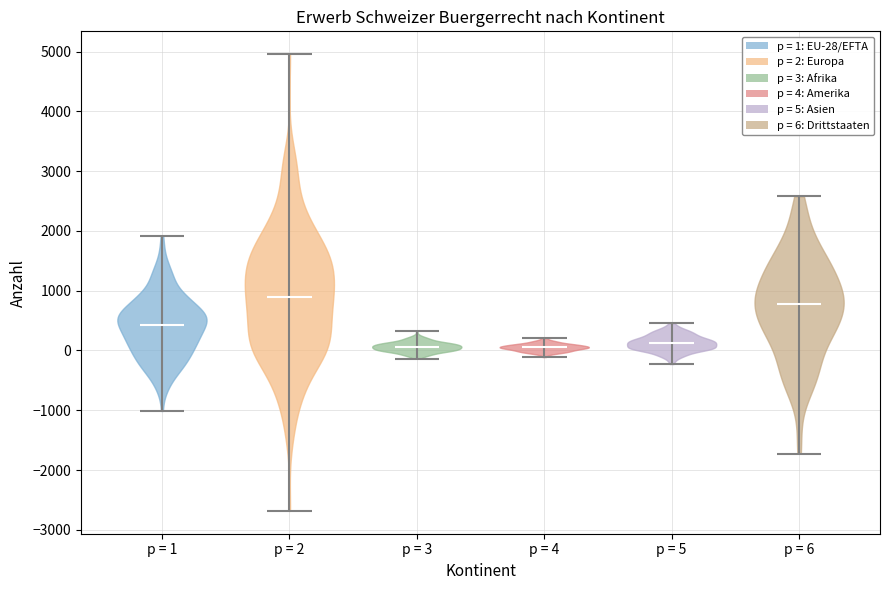

What is the lowest point the violin for p = 1 reaches on the y-axis? The values are not printed on the chart, so give them approximately, as read against the axis.

-1000